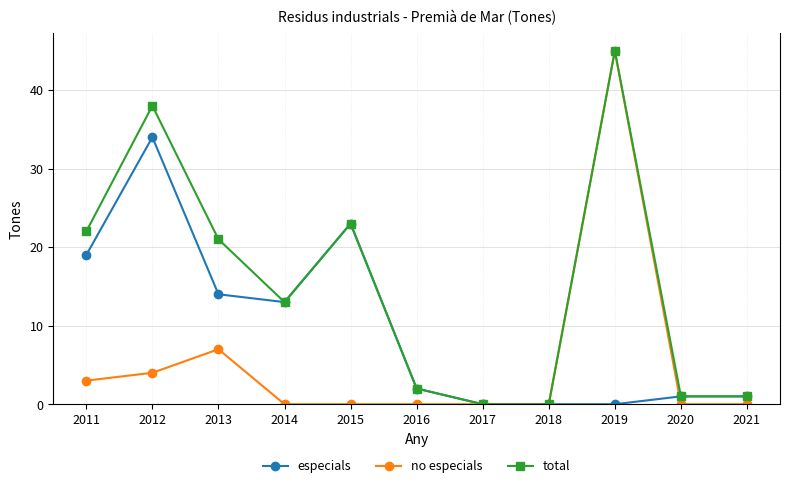

What is the difference between the highest and lowest values at 2020?

1